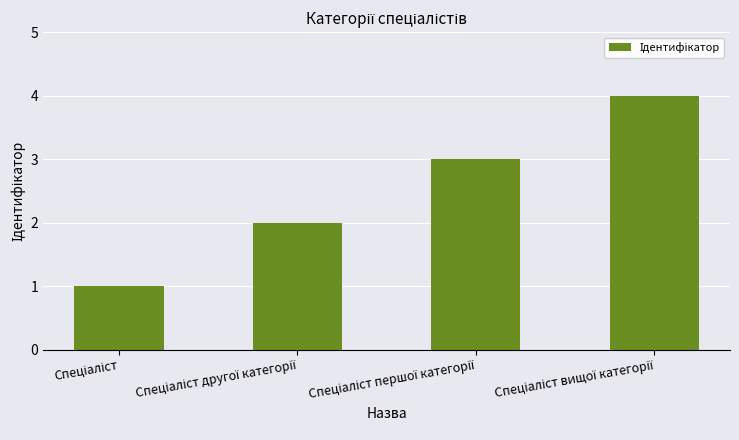

What is the maximum value shown in the chart?

4